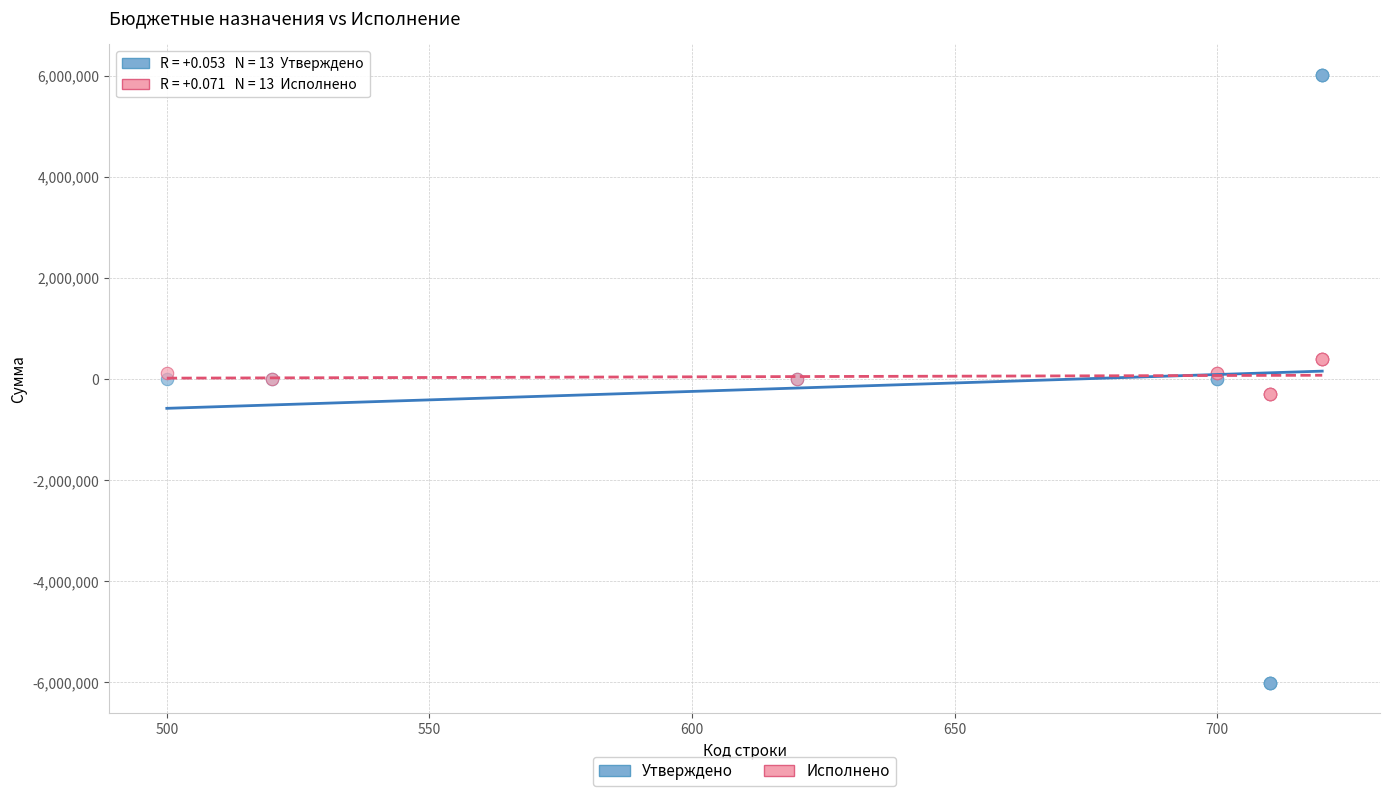

What are all the series names shown in the legend?

Утверждено, Исполнено